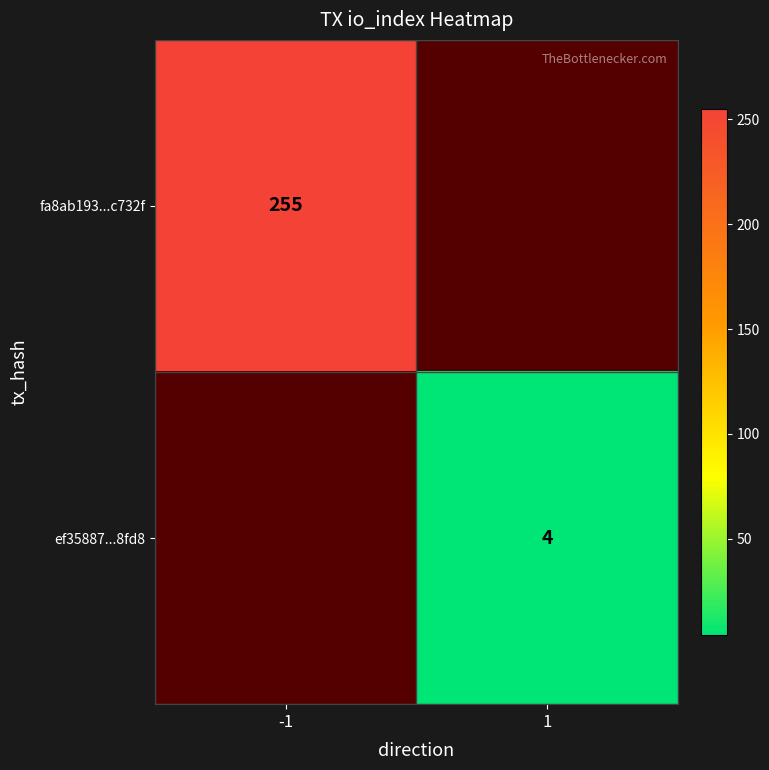

Is it true that ef35887...8fd8 equals 6 at 1?

False